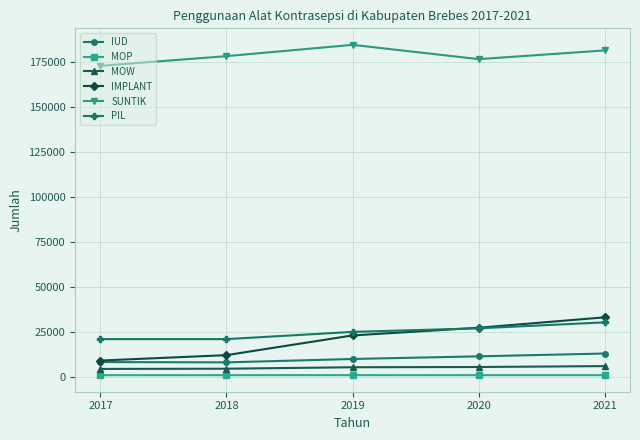

What is the difference between the maximum and second lowest values in the MOP series?

9